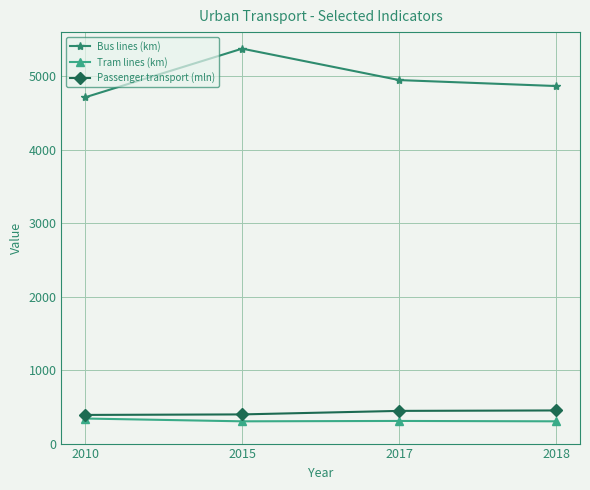

True or false: Bus lines (km) has more than 1 interior local peaks.

False